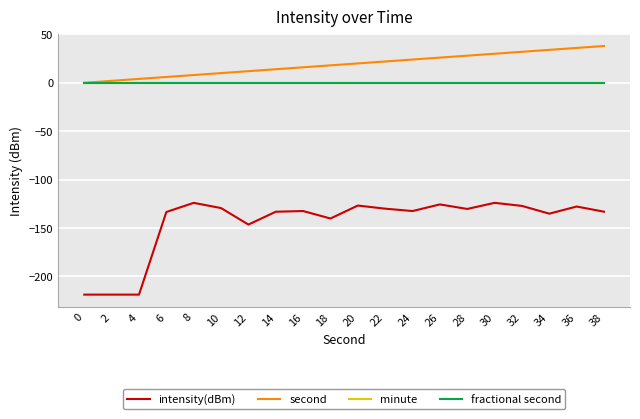

True or false: intensity(dBm) has more than 2 points higher than both neighbors.

True